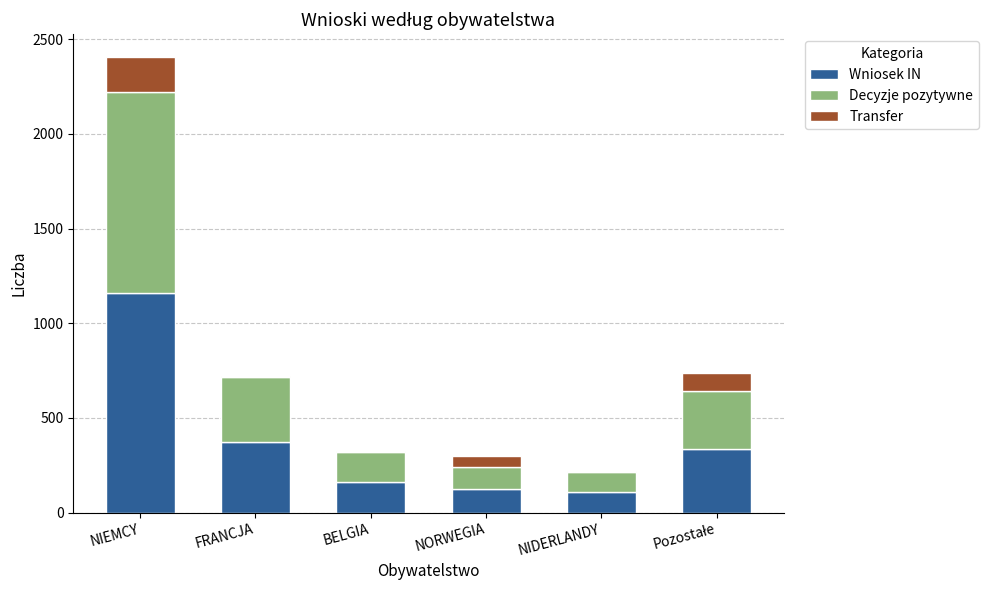

What is the maximum value for Wniosek IN?

1160